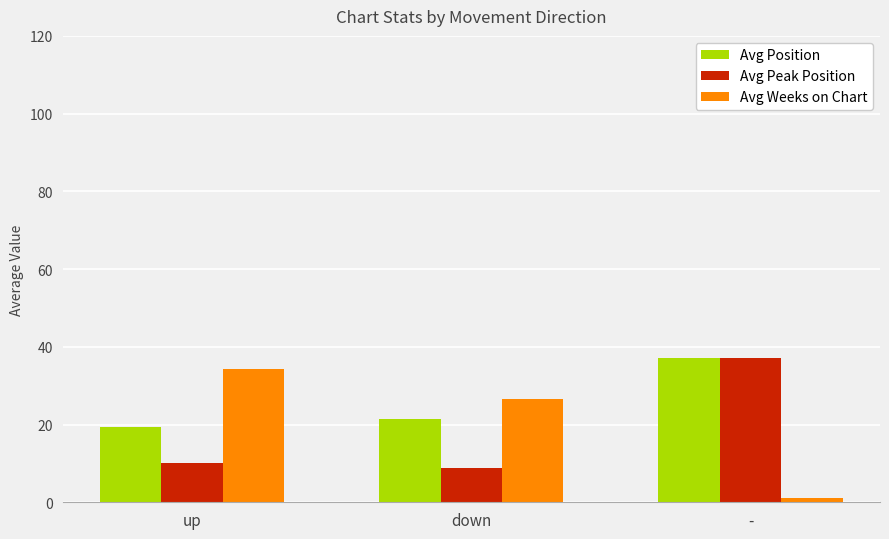

Is it true that Avg Peak Position equals 8.7 at down?

True